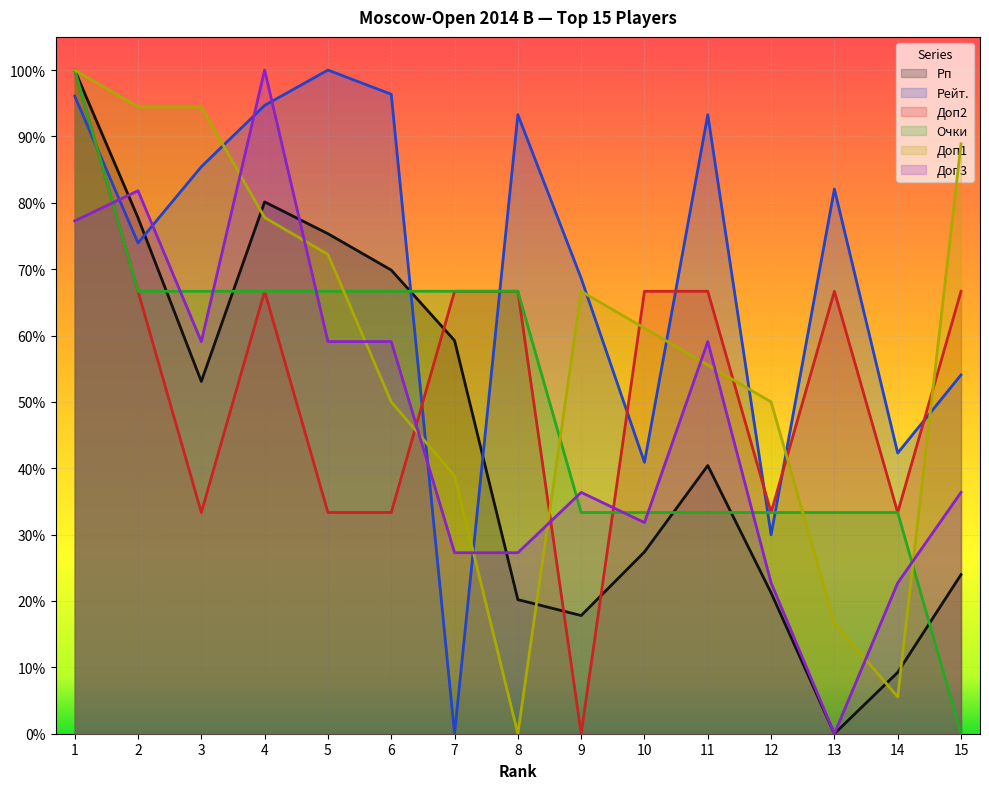

Reading right to left, what are all the values shown in this chart?

Рп: 0.2	0.1	0.0	0.2	0.4	0.3	0.2	0.2	0.6	0.7	0.8	0.8	0.5	0.8	1.0
Рейт.: 0.5	0.4	0.8	0.3	0.9	0.4	0.7	0.9	0.0	1.0	1.0	0.9	0.9	0.7	1.0
Доп2: 0.7	0.3	0.7	0.3	0.7	0.7	0.0	0.7	0.7	0.3	0.3	0.7	0.3	0.7	1.0
Очки: 0.0	0.3	0.3	0.3	0.3	0.3	0.3	0.7	0.7	0.7	0.7	0.7	0.7	0.7	1.0
Доп1: 0.9	0.1	0.2	0.5	0.6	0.6	0.7	0.0	0.4	0.5	0.7	0.8	0.9	0.9	1.0
Доп3: 0.4	0.2	0.0	0.2	0.6	0.3	0.4	0.3	0.3	0.6	0.6	1.0	0.6	0.8	0.8